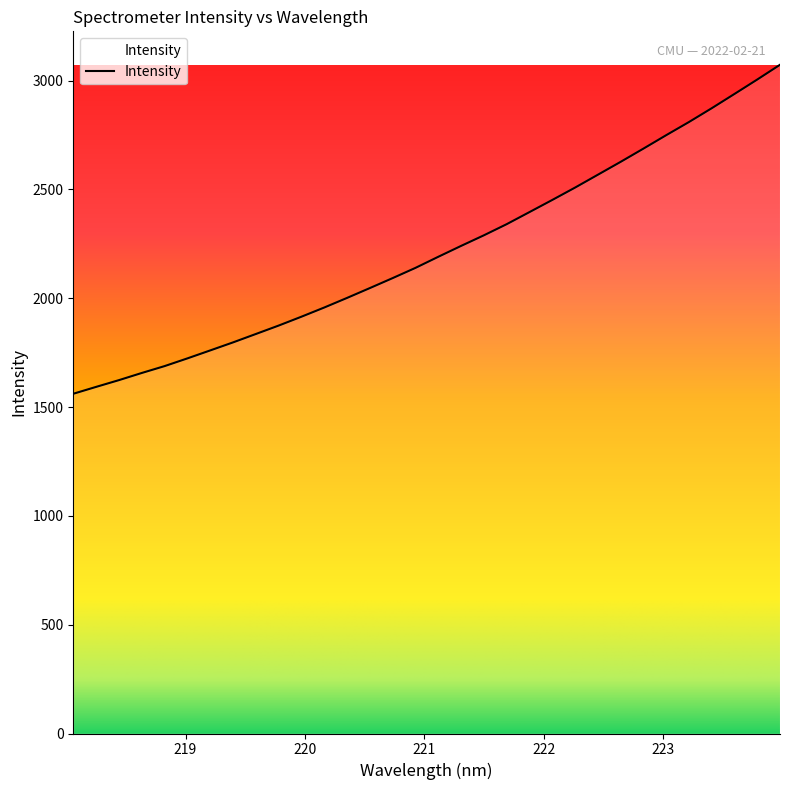

What is the minimum value shown in the chart?

1561.2